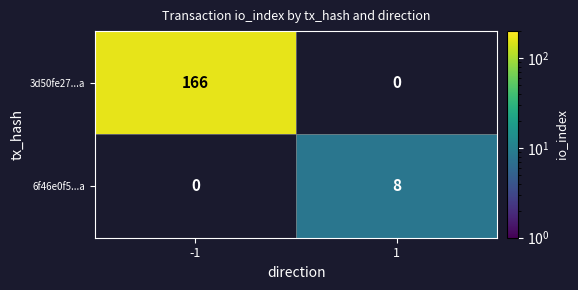

Which series has the widest spread of values?

3d50fe27...a